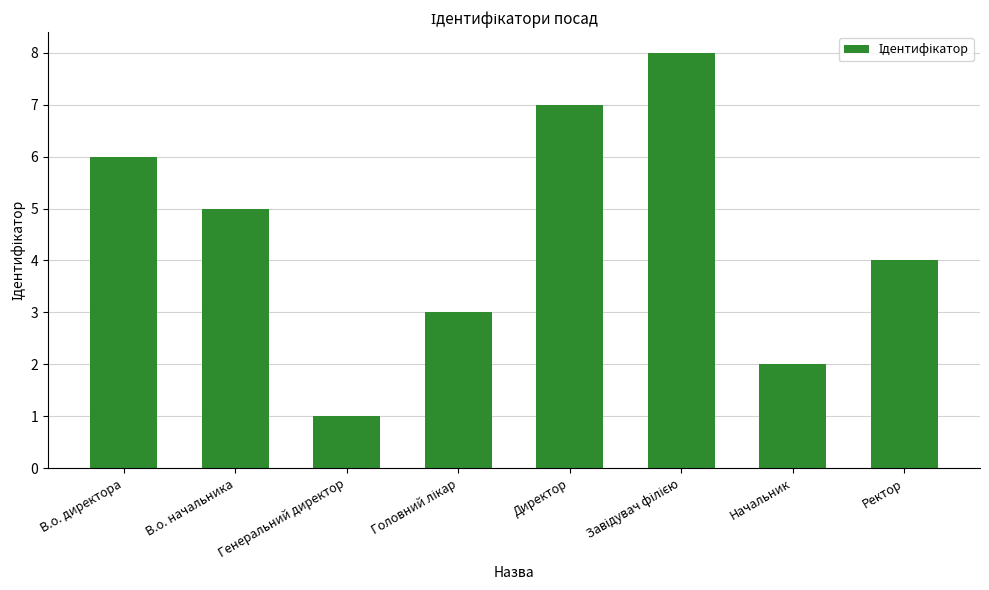

Where is the data nearest to the value 4?

Ректор